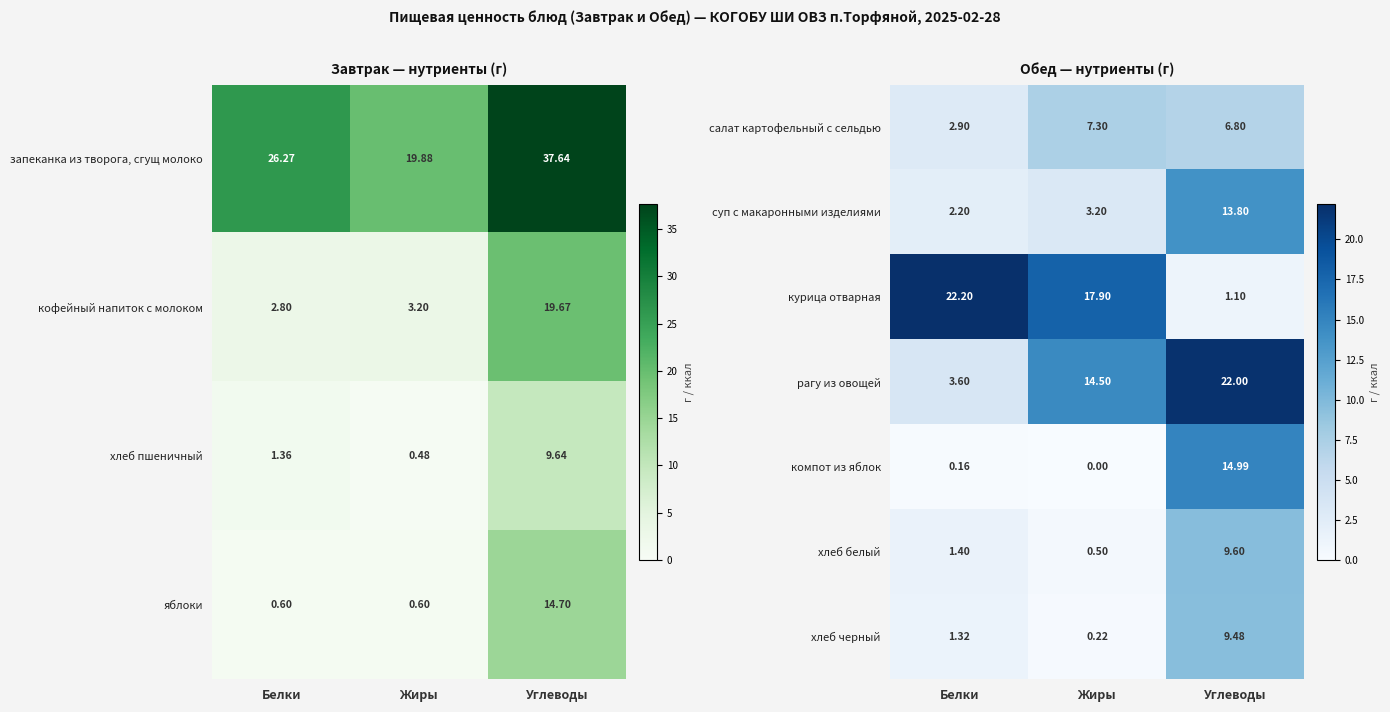

Which has a higher value, Белки or Жиры?

Жиры